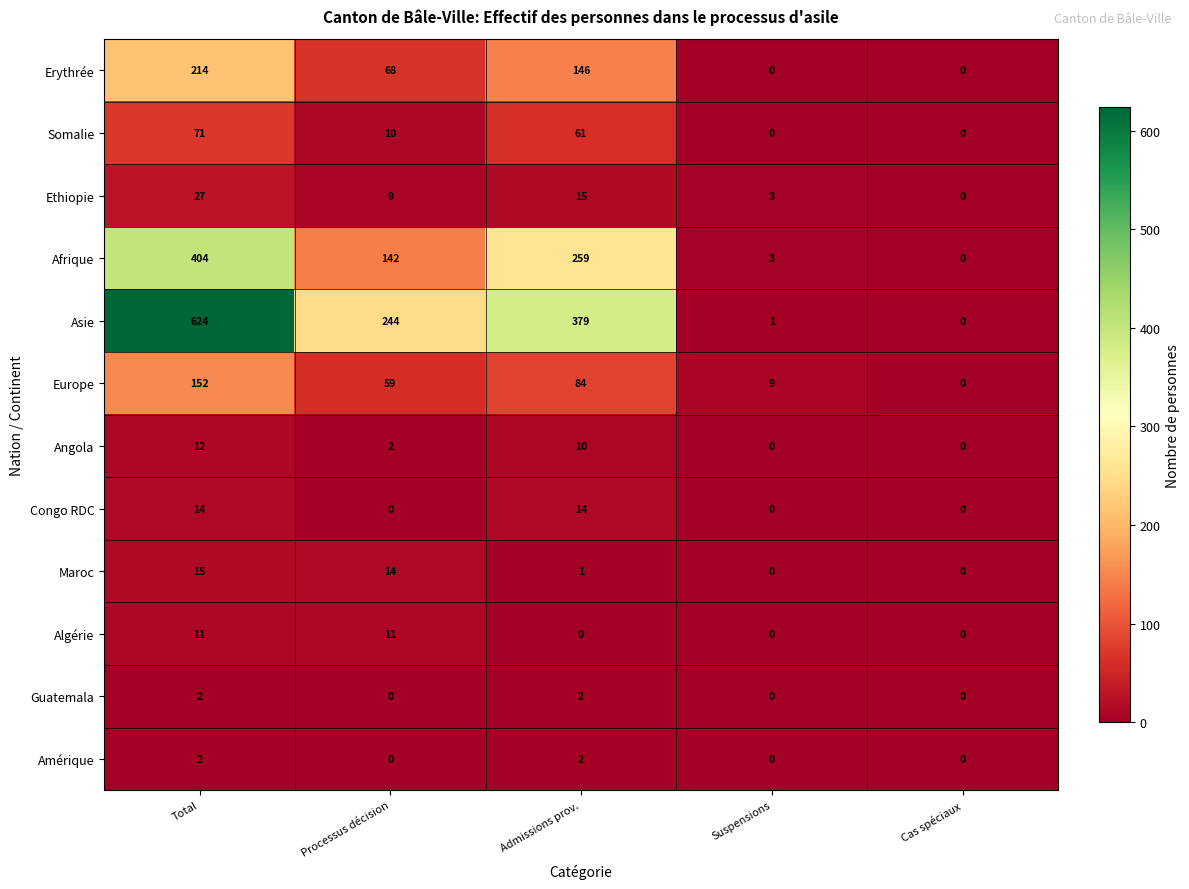

Is it true that Erythrée equals 109 at Suspensions?

False